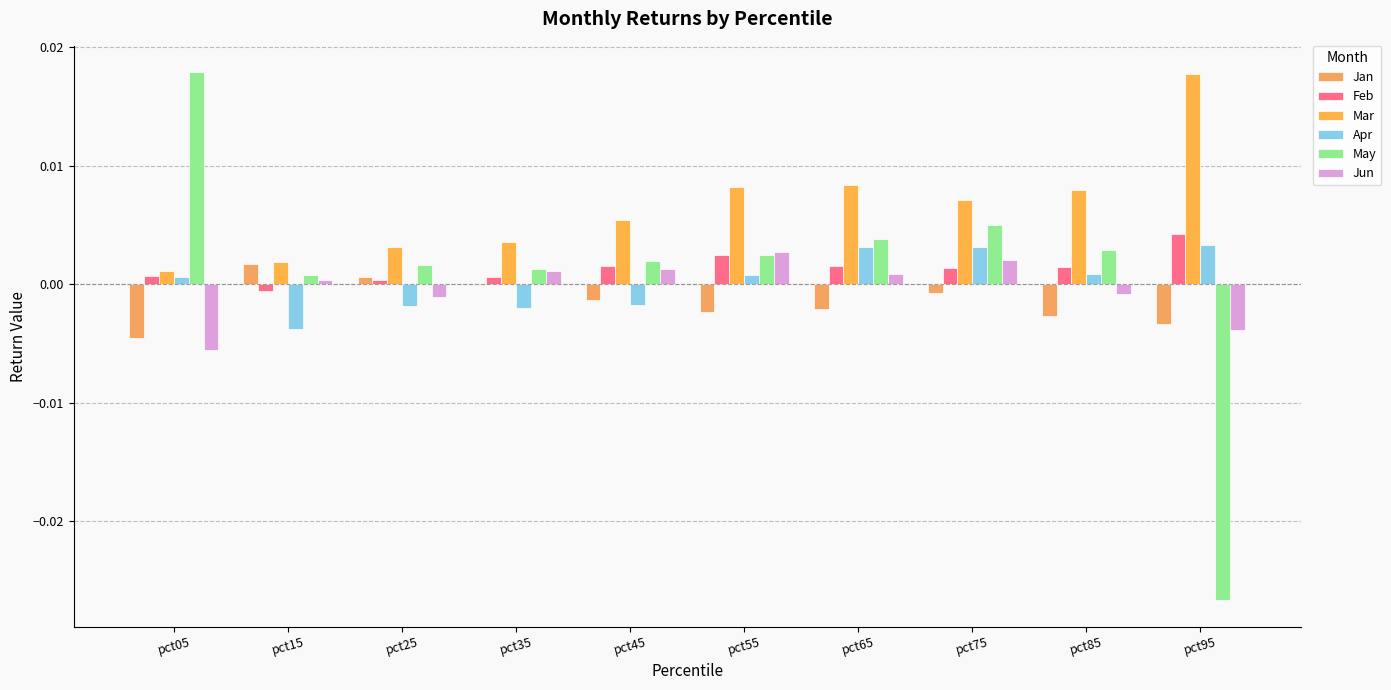

Which series has the widest spread of values?

May